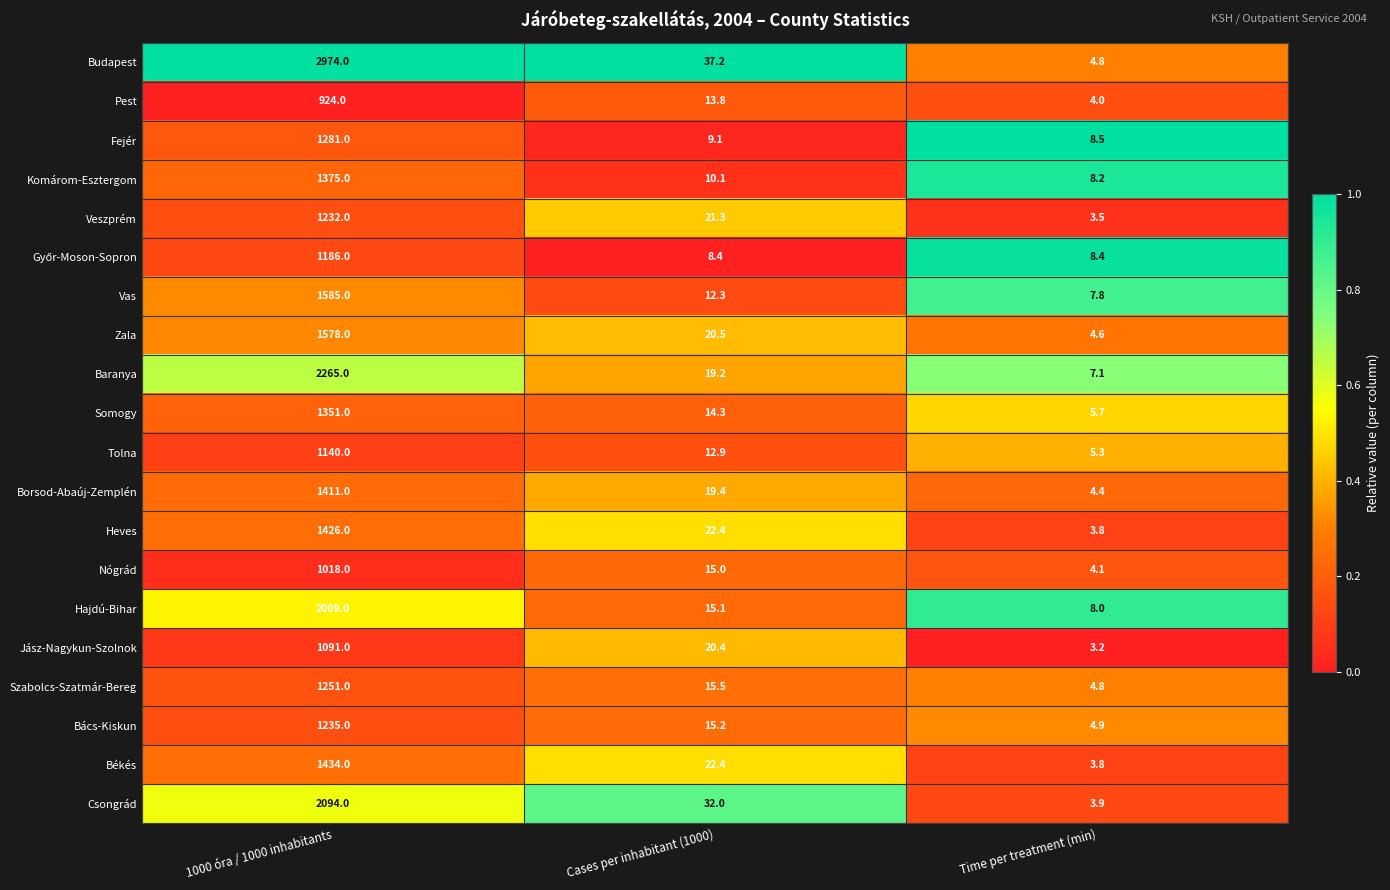

What is the total value across all series at Time per treatment (min)?

108.8